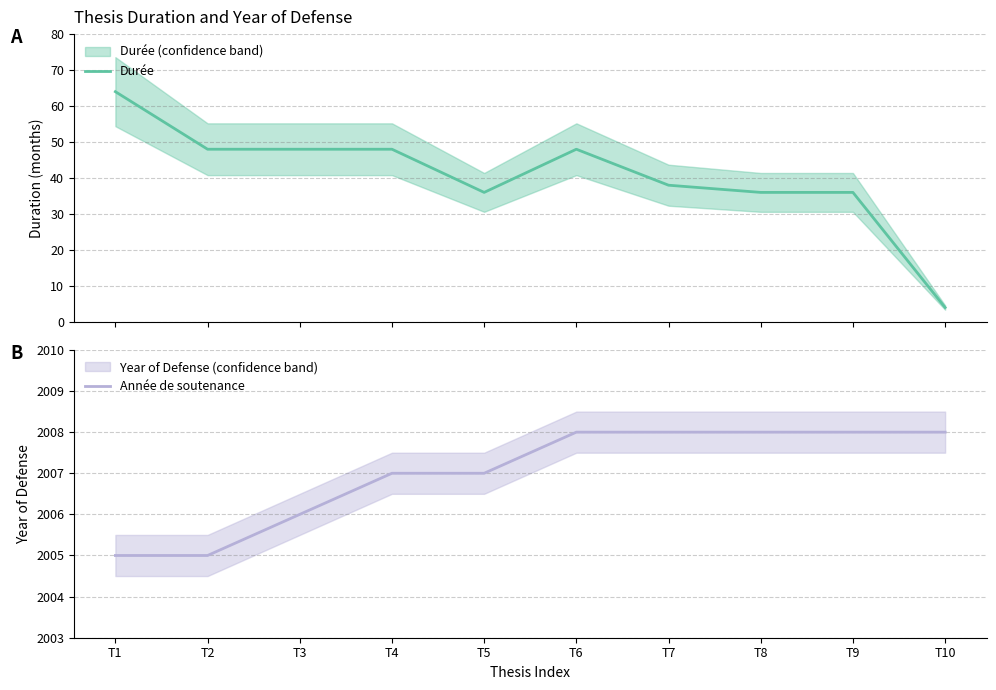

What is the greatest value displayed?

2008